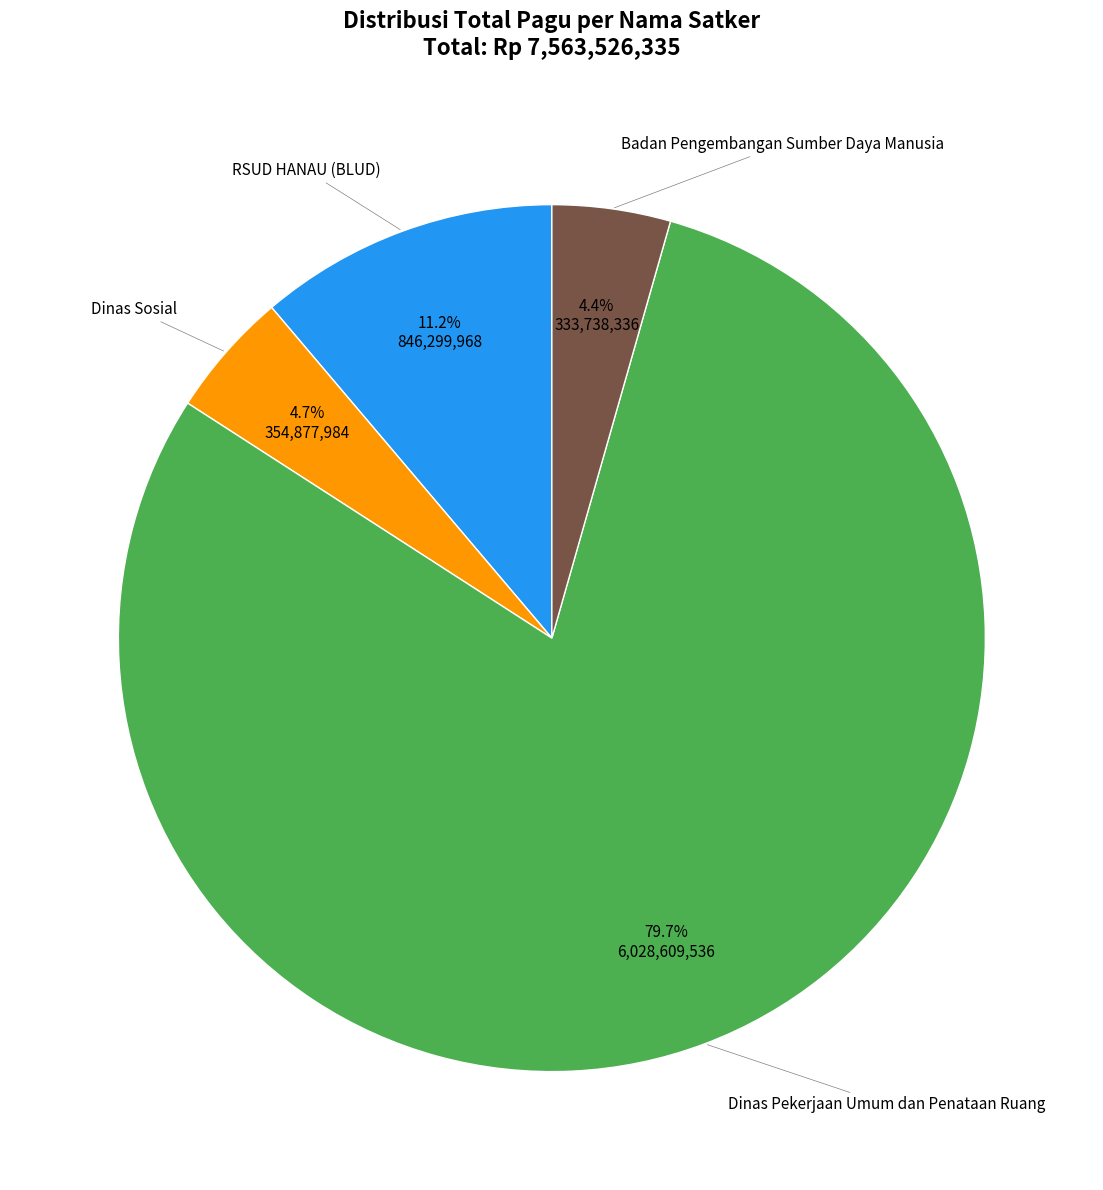

Which category has the biggest portion of the pie?

Dinas Pekerjaan Umum dan Penataan Ruang